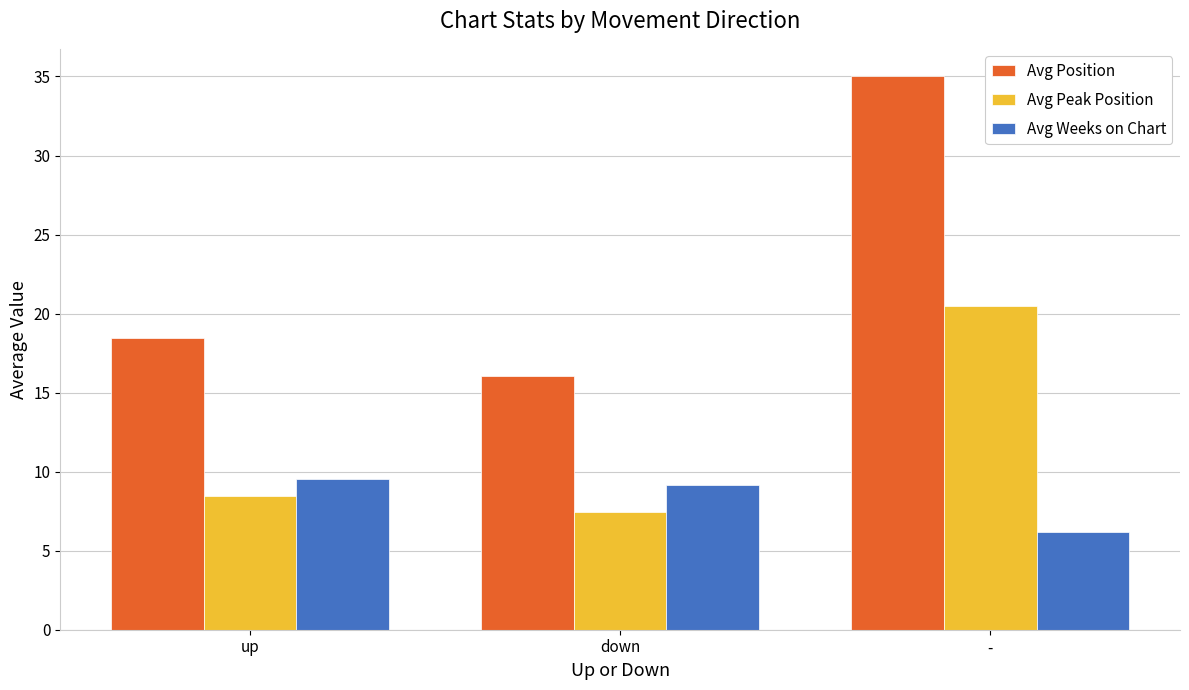

The Avg Peak Position series shows 7.4 at down. True or false?

True